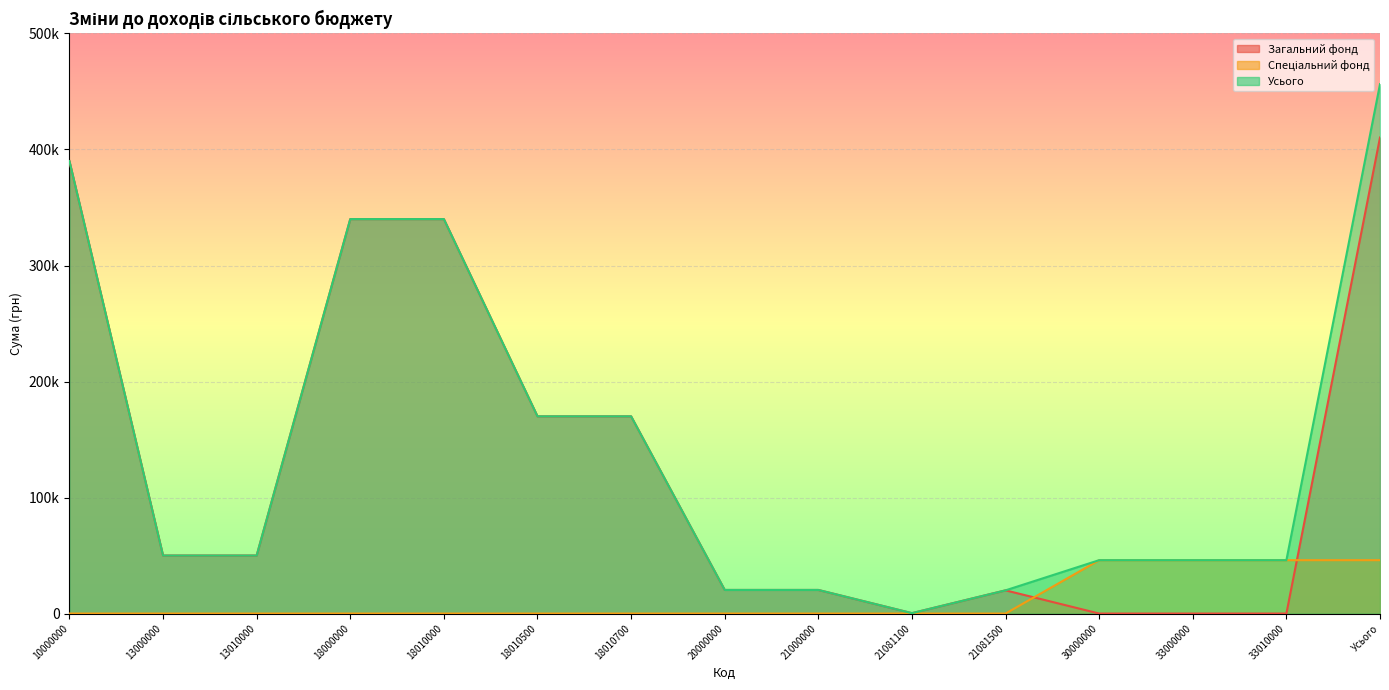

What position from the right is Усього?

1